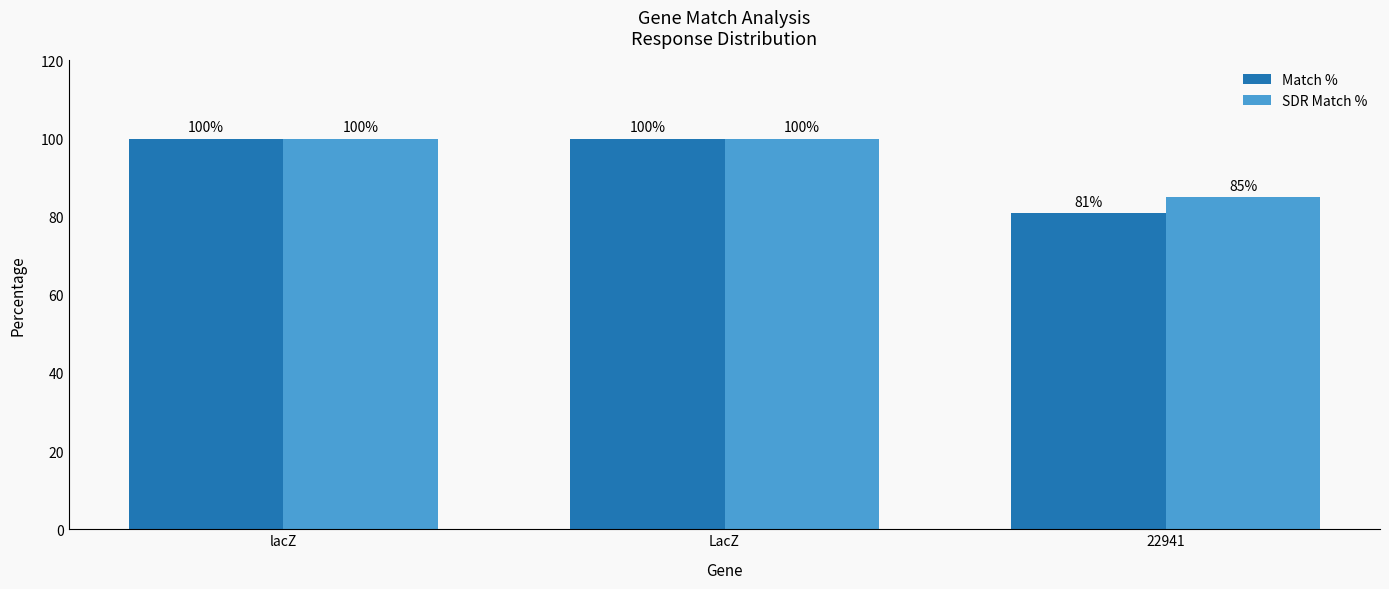

Which label corresponds to the smallest value in the chart?

22941